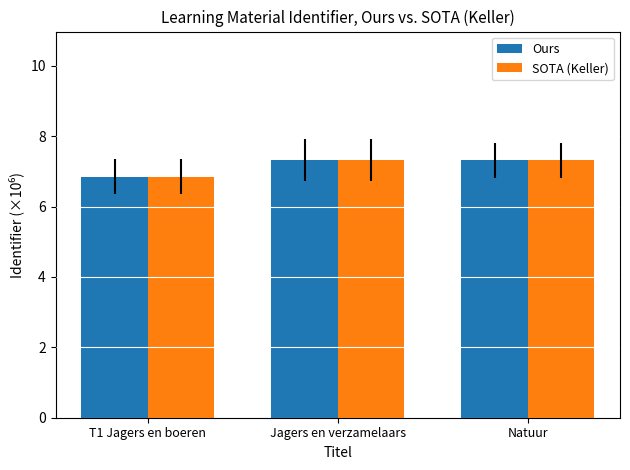

What is the value of the Ours bar at the 2nd from the left?

7.3